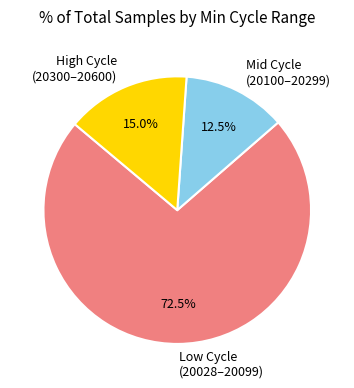

Which has a higher value, Mid Cycle (20100–20299) or High Cycle (20300–20600)?

High Cycle (20300–20600)